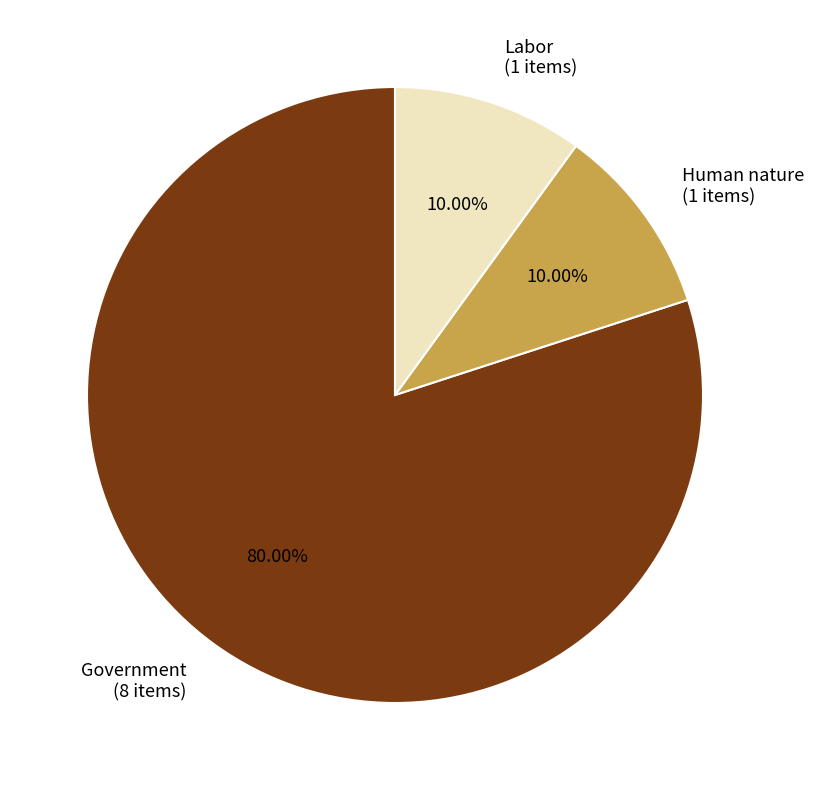

Which has a higher value, Labor or Government?

Government